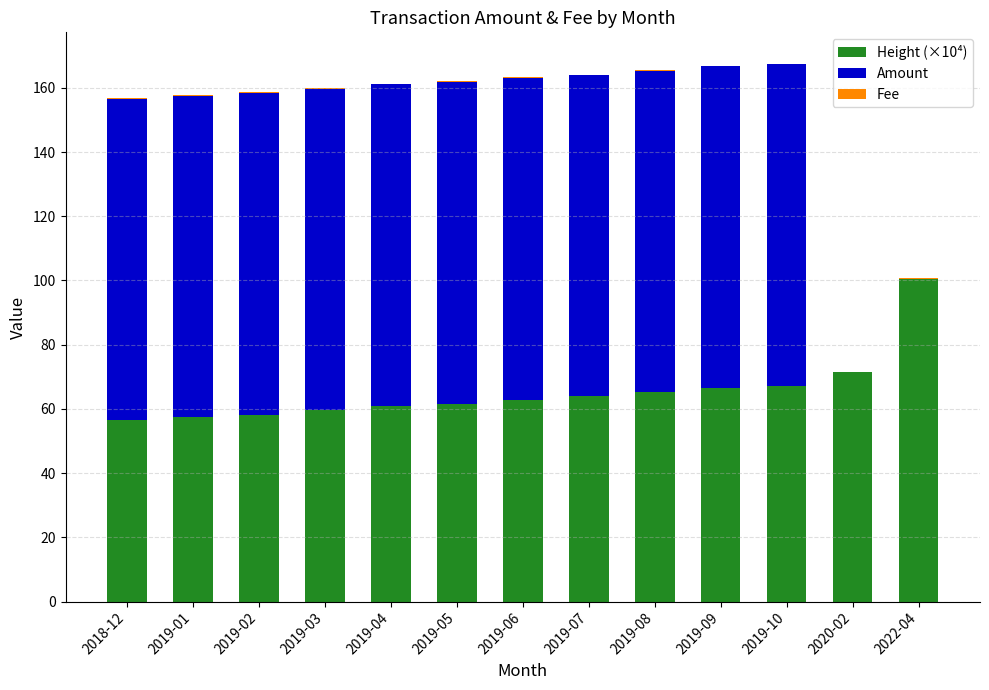

What is the highest value of the Height (×10⁴) series?

100.6